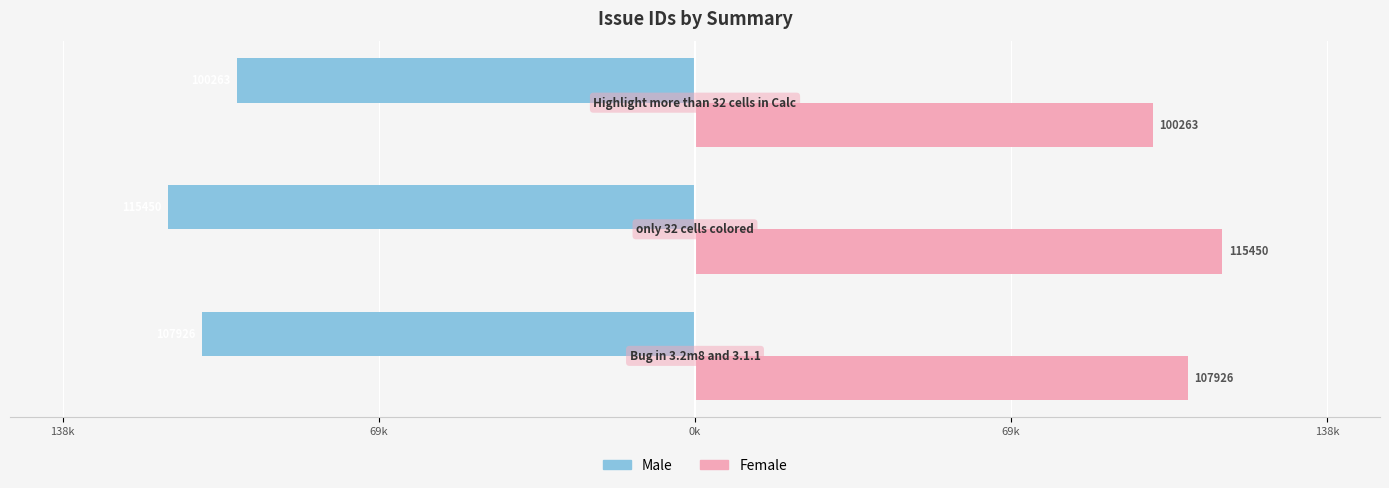

What are all the series names shown in the legend?

Male, Female